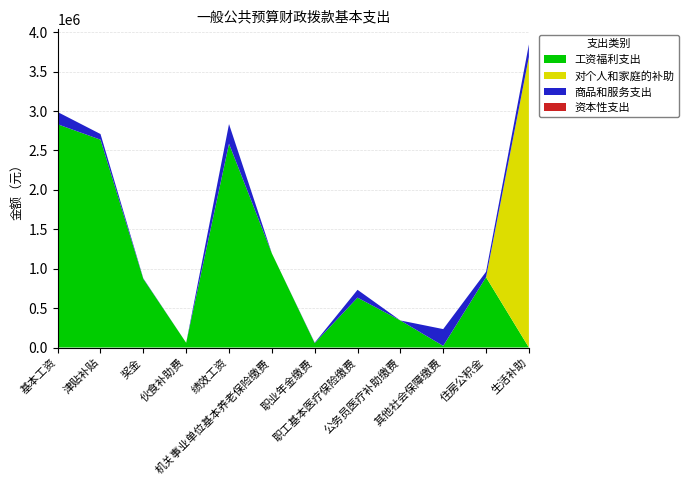

Reading left to right, transcribe all the data shown in this chart.

工资福利支出: 基本工资=2832457.0	津贴补贴=2636694.0	奖金=870775.1	伙食补助费=59745.0	绩效工资=2585418.5	机关事业单位基本养老保险缴费=1194888.0	职业年金缴费=55529.2	职工基本医疗保险缴费=632682.9	公务员医疗补助缴费=342958.8	其他社会保障缴费=20698.1	住房公积金=892045.0	生活补助=0.0
对个人和家庭的补助: 基本工资=0.0	津贴补贴=0.0	奖金=0.0	伙食补助费=0.0	绩效工资=0.0	机关事业单位基本养老保险缴费=0.0	职业年金缴费=0.0	职工基本医疗保险缴费=0.0	公务员医疗补助缴费=0.0	其他社会保障缴费=0.0	住房公积金=0.0	生活补助=3685905.2
商品和服务支出: 基本工资=155097.3	津贴补贴=71760.6	奖金=5808.0	伙食补助费=0.0	绩效工资=249446.4	机关事业单位基本养老保险缴费=0.0	职业年金缴费=5690.0	职工基本医疗保险缴费=99482.0	公务员医疗补助缴费=0.0	其他社会保障缴费=212800.0	住房公积金=68843.0	生活补助=160080.0
资本性支出: 基本工资=0.0	津贴补贴=0.0	奖金=0.0	伙食补助费=0.0	绩效工资=0.0	机关事业单位基本养老保险缴费=0.0	职业年金缴费=0.0	职工基本医疗保险缴费=0.0	公务员医疗补助缴费=0.0	其他社会保障缴费=0.0	住房公积金=0.0	生活补助=0.0